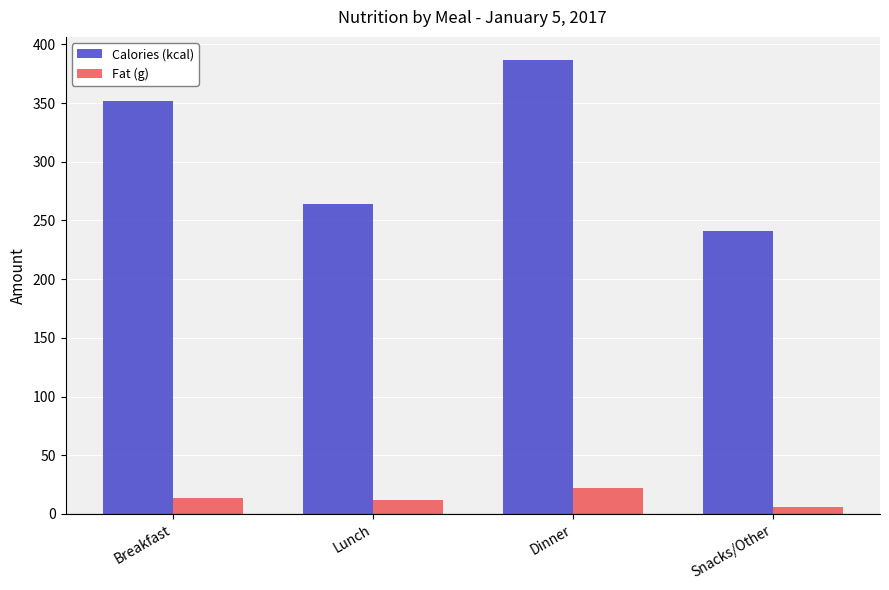

True or false: Calories (kcal) has a value of 400.5 at Snacks/Other.

False